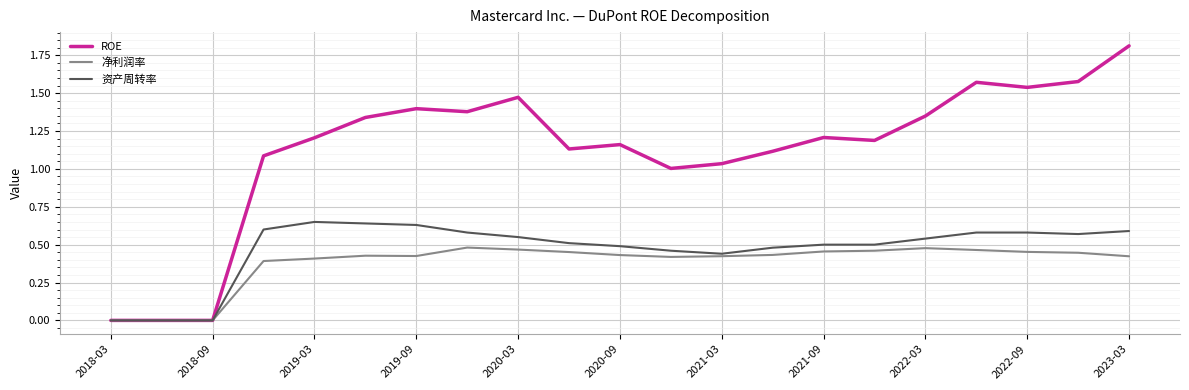

Does the chart display data point markers on the line(s)?

No